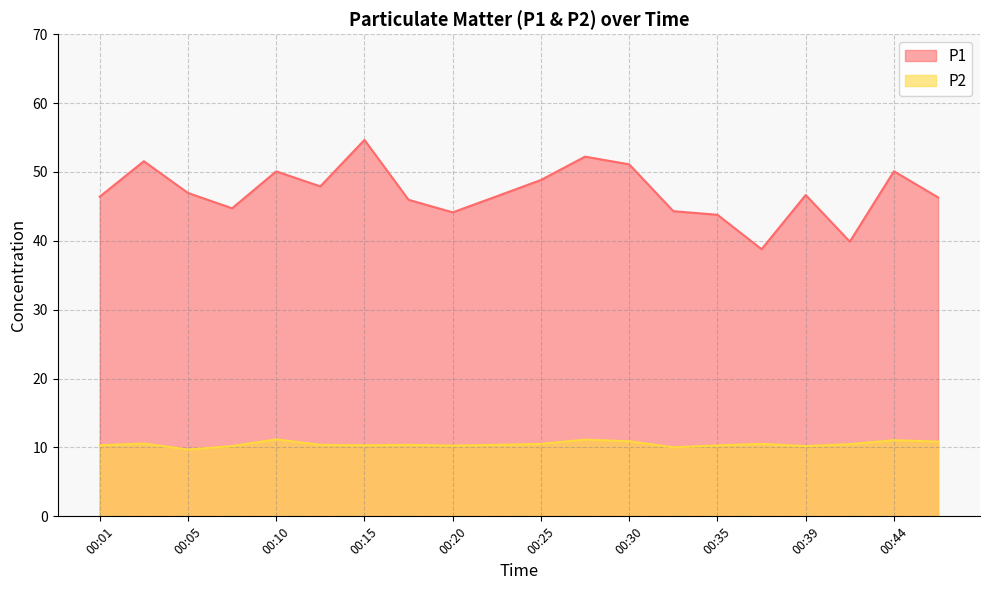

How many data points in P2 are above 10?

19